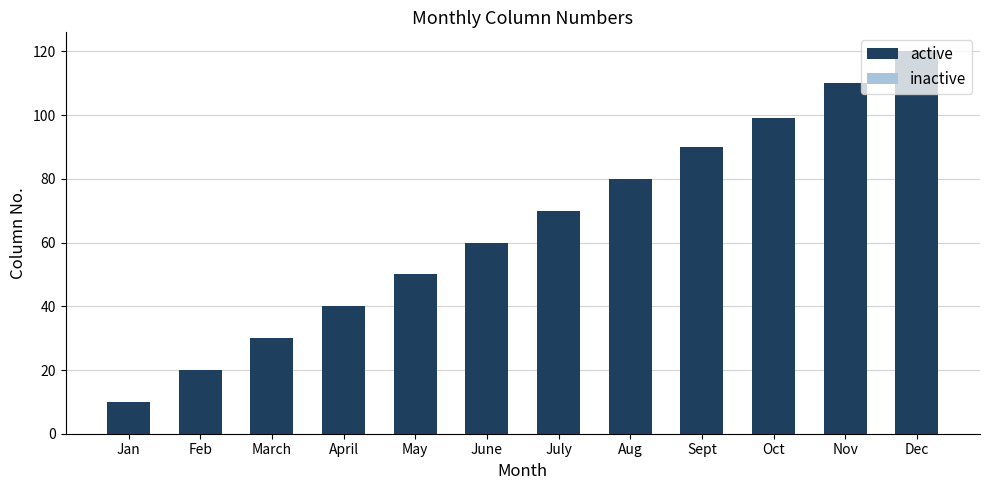

Reading left to right, what are all the values shown in this chart?

inactive: 5	10	15	20	25	30	35	40	45	49	55	60
active: 10	20	30	40	50	60	70	80	90	99	110	120